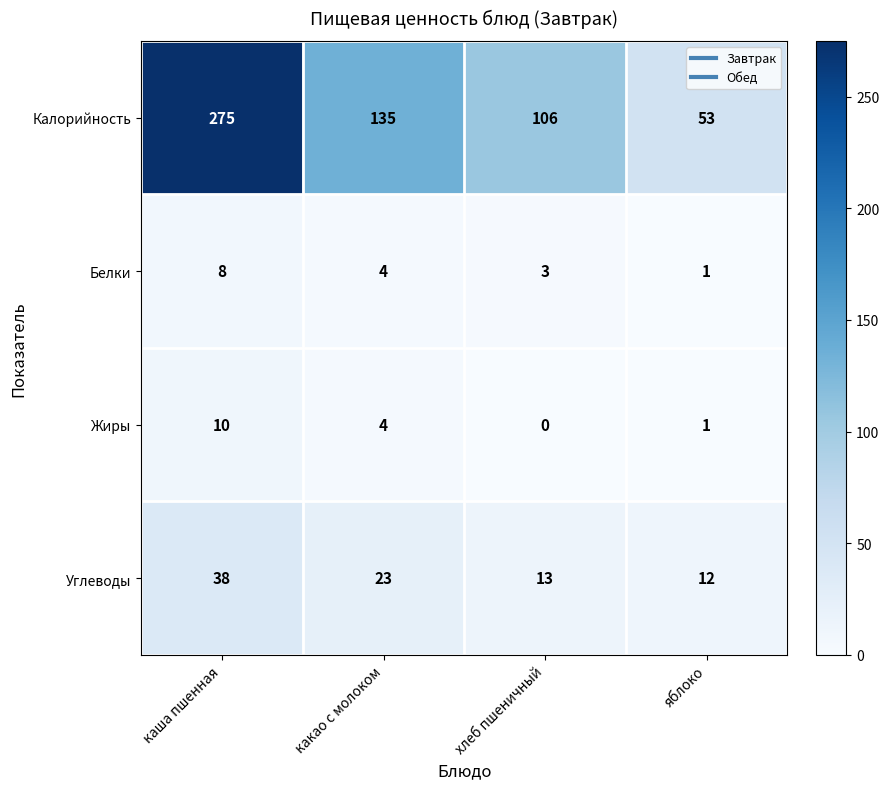

Reading right to left, transcribe all the data shown in this chart.

Калорийность: 53	106	135	275
Белки: 1	3	4	8
Жиры: 1	0	4	10
Углеводы: 12	13	23	38